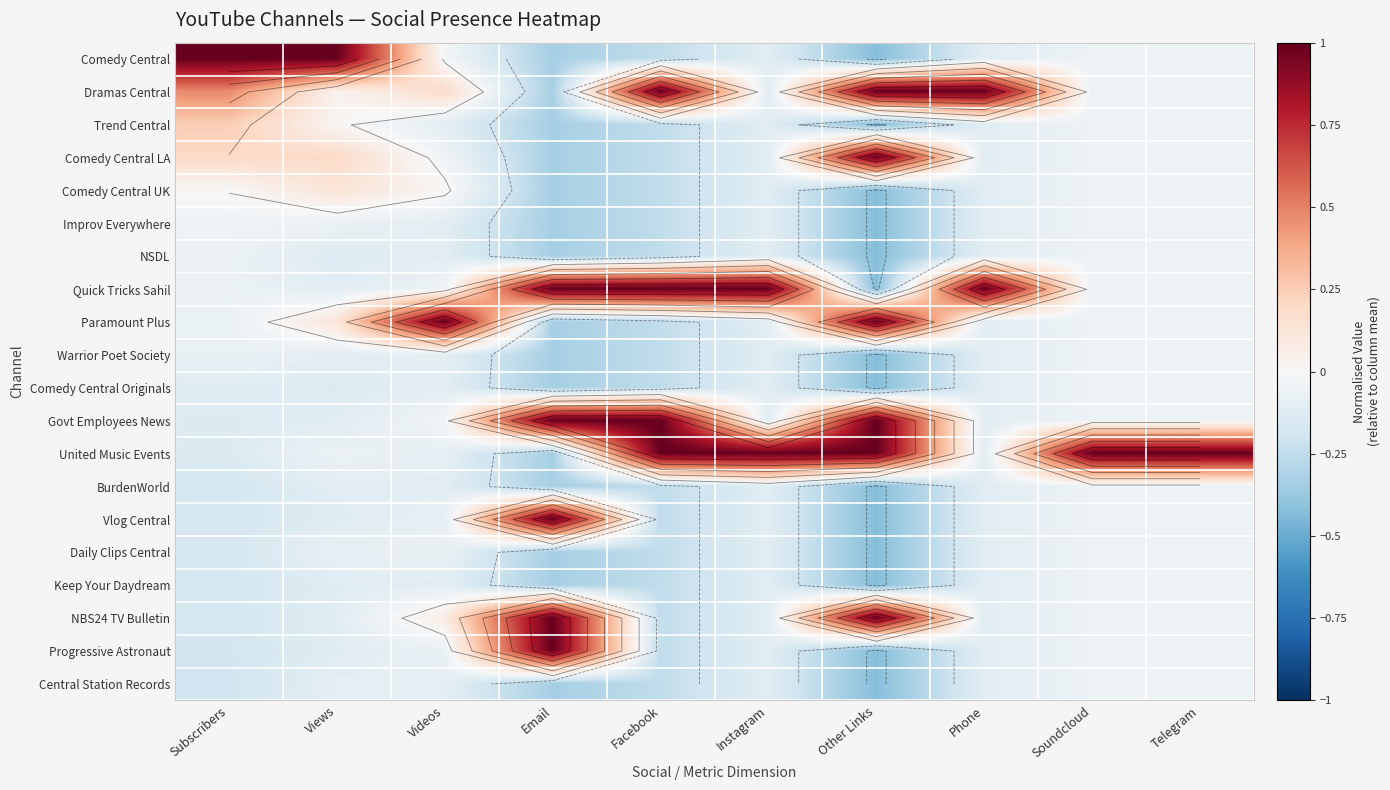

Rank the series by their maximum value, from highest to lowest.

Comedy Central, Dramas Central, Comedy Central LA, Quick Tricks Sahil, Paramount Plus, Govt Employees News, United Music Events, Vlog Central, NBS24 TV Bulletin, Progressive Astronaut, Trend Central, Comedy Central UK, Improv Everywhere, NSDL, Warrior Poet Society, Comedy Central Originals, BurdenWorld, Daily Clips Central, Keep Your Daydream, Central Station Records